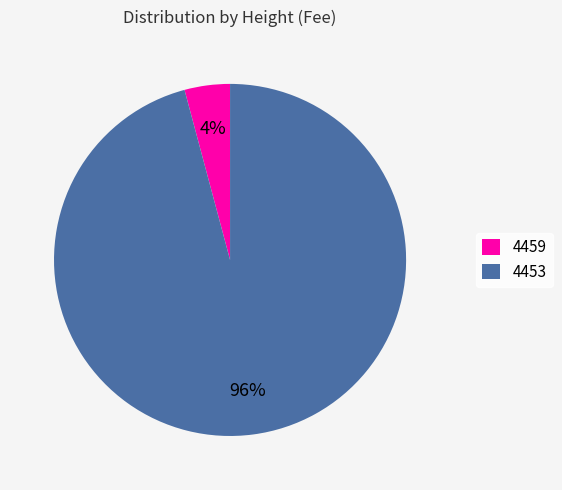

Which category has the biggest portion of the pie?

4453